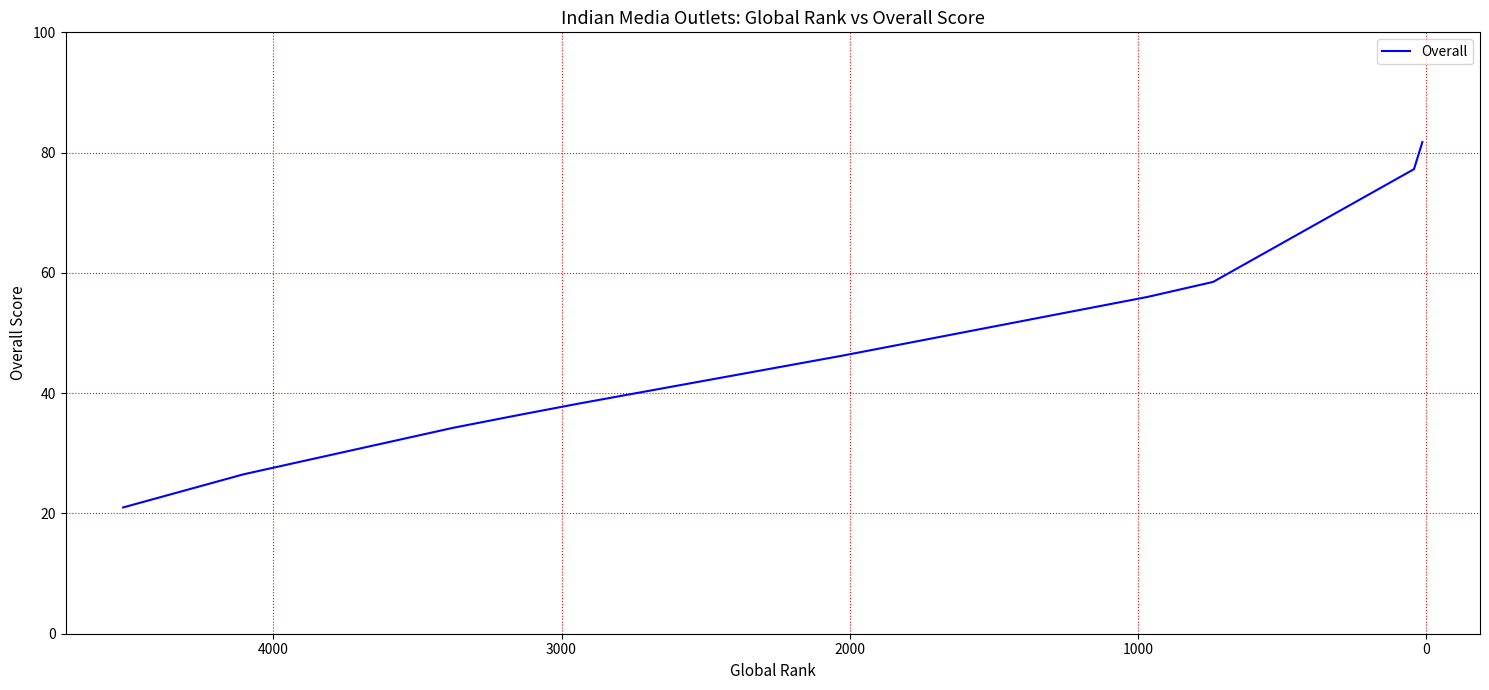

What is the maximum value shown in the chart?

81.8